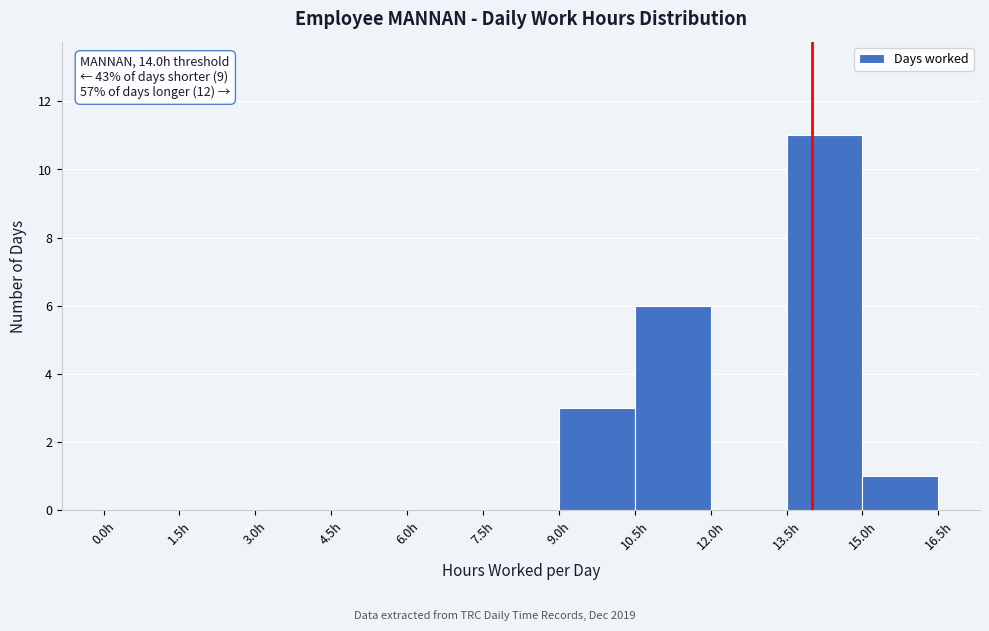

Which range on the x-axis has the tallest bar?

13.5 to 15.0